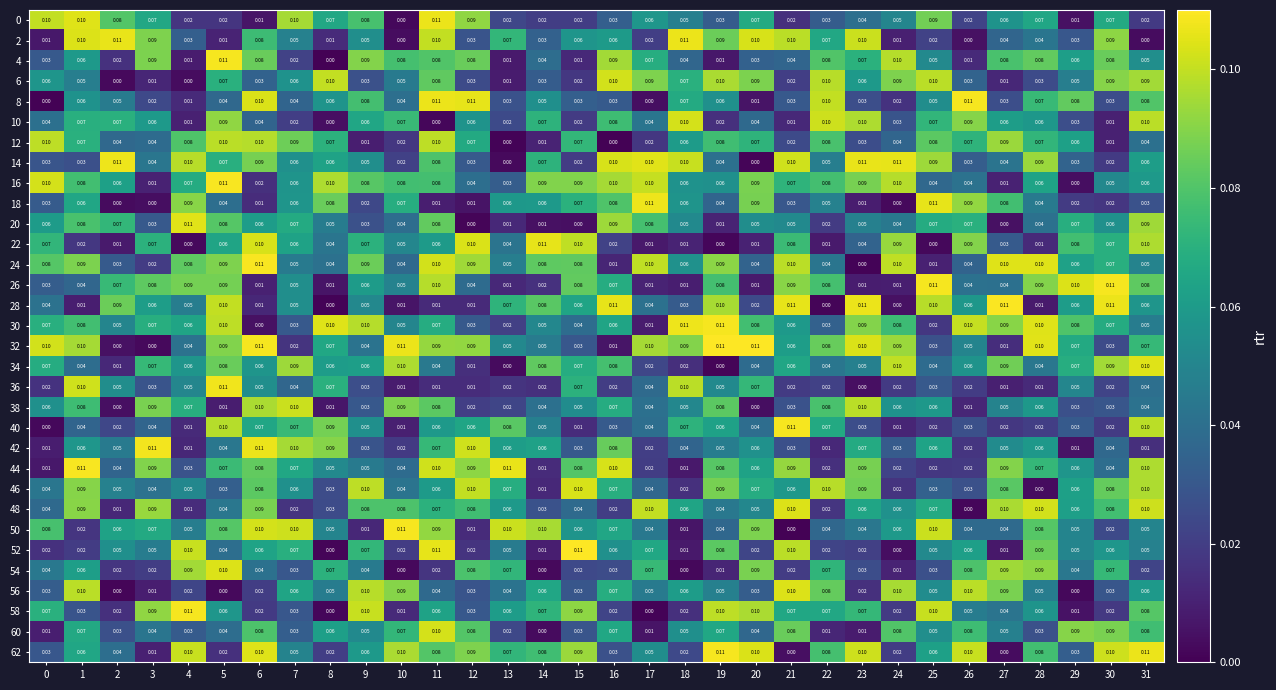

Is the value of 62 at 14 greater than the value of 44 at 3?

No